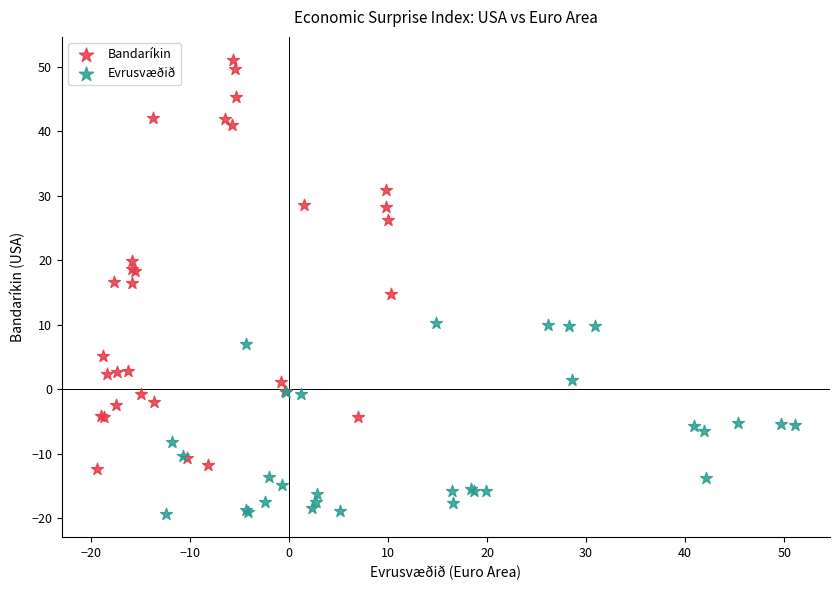

Which series has the widest spread of Y values?

Bandaríkin